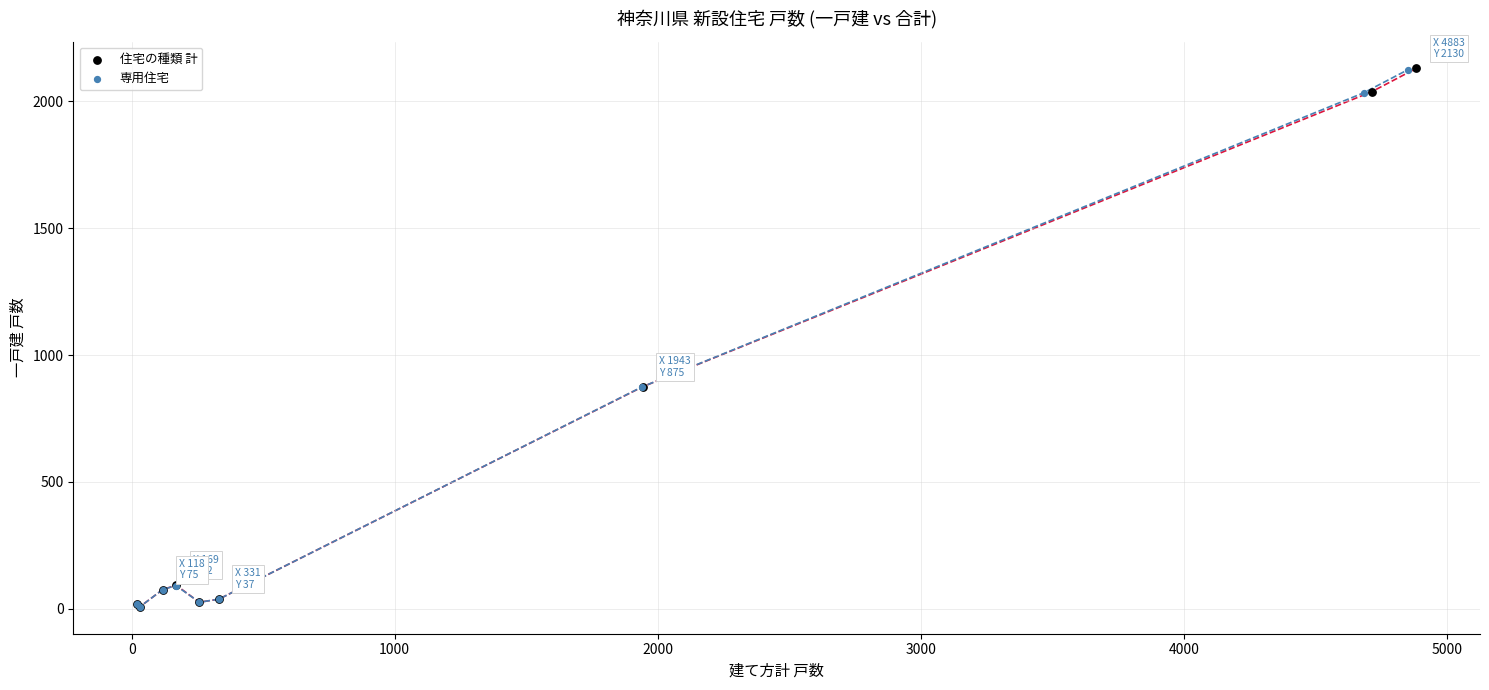

Which series has the widest spread of Y values?

住宅の種類 計